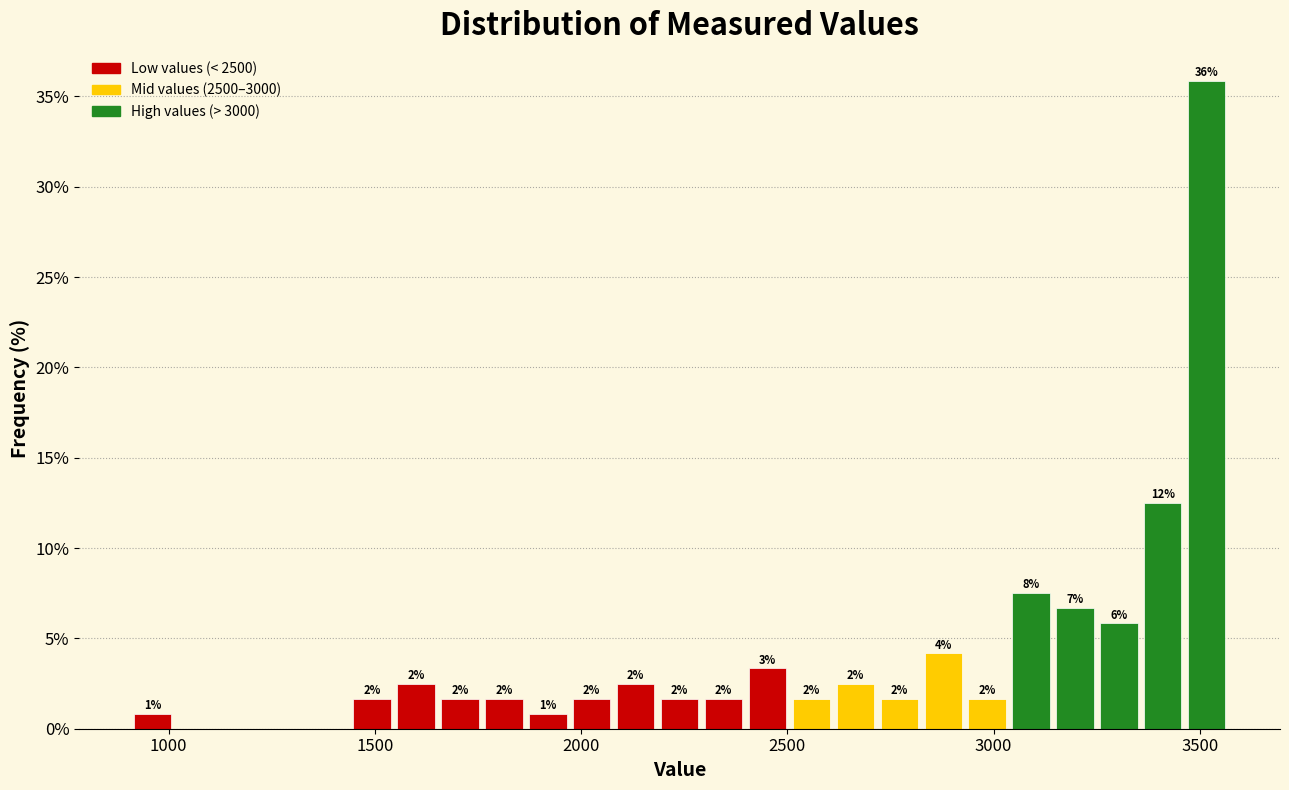

Around what value on the x-axis is the tallest bar? Give the approximate position of its centre, as read against the axis.

3500